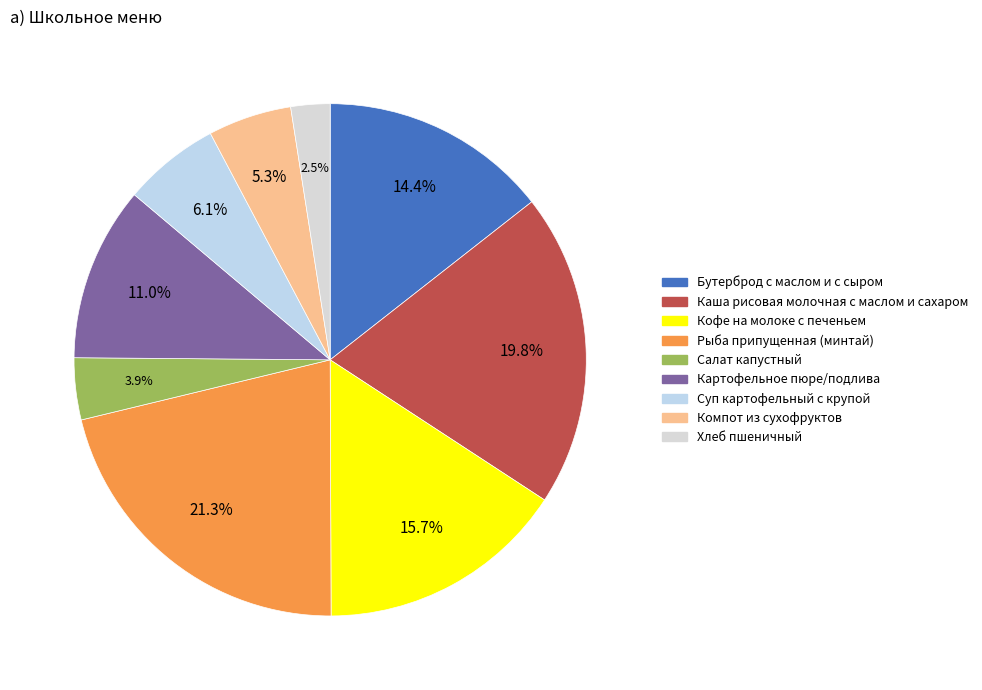

True or false: Компот из сухофруктов accounts for 5% of the total.

True